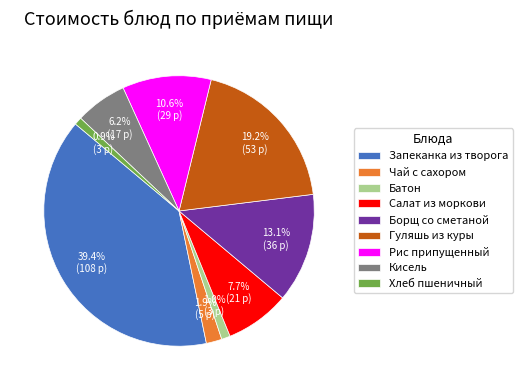

Which category has the biggest portion of the pie?

Запеканка из творога